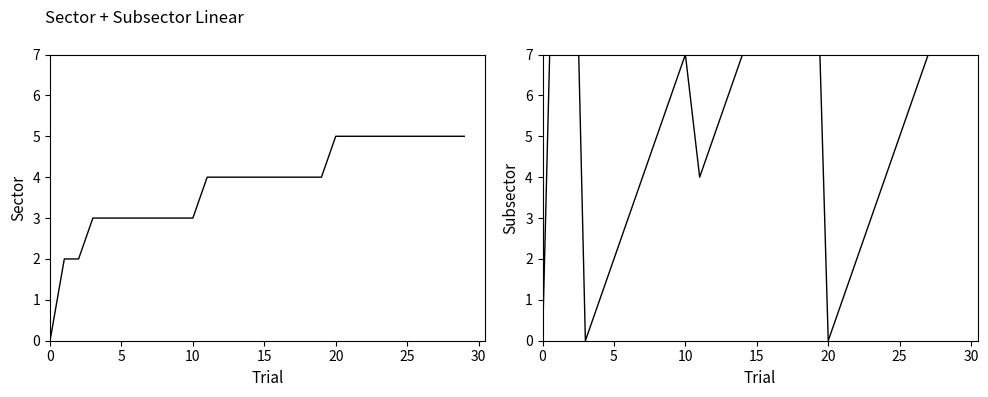

True or false: Subsector and Sector intersect in this chart.

True